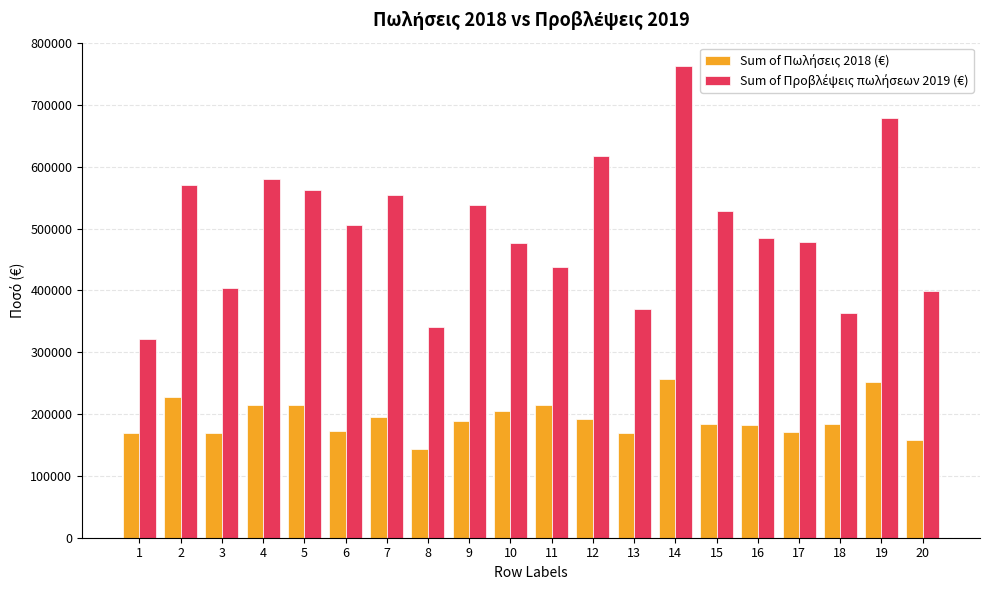

What is the greatest value displayed?

762551